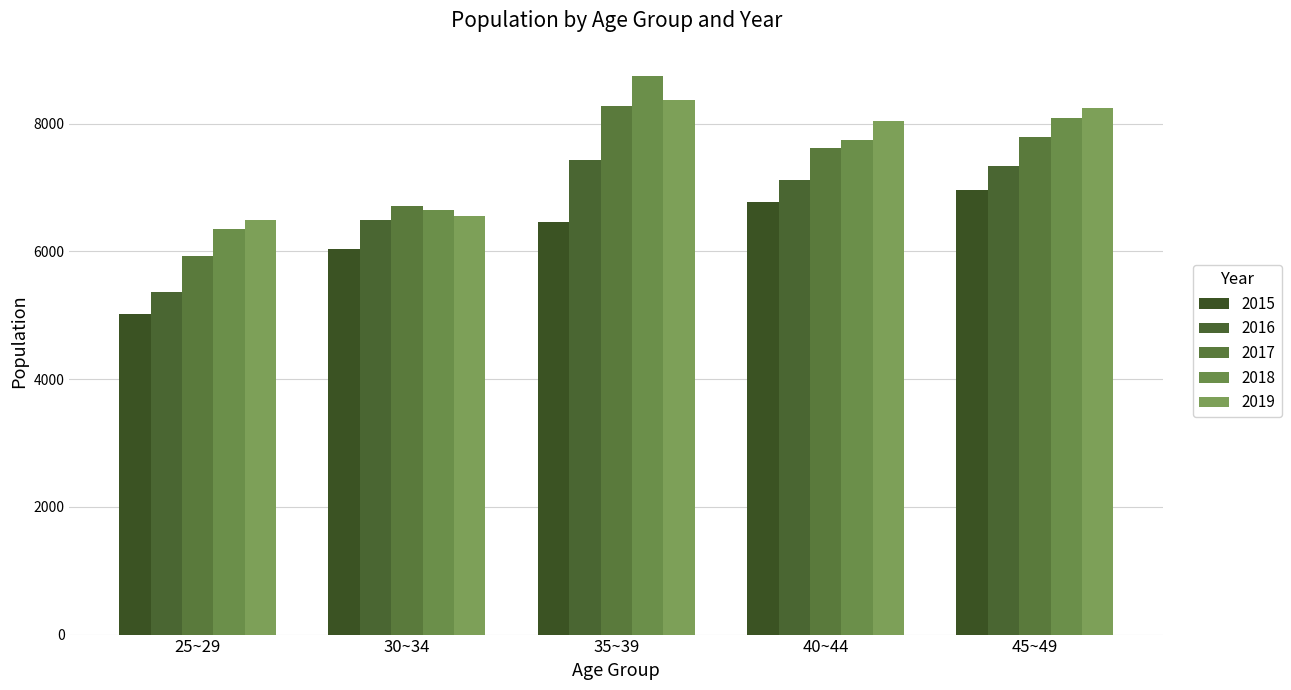

What is the value of the 2015 bar at the 1st from the left?

5014